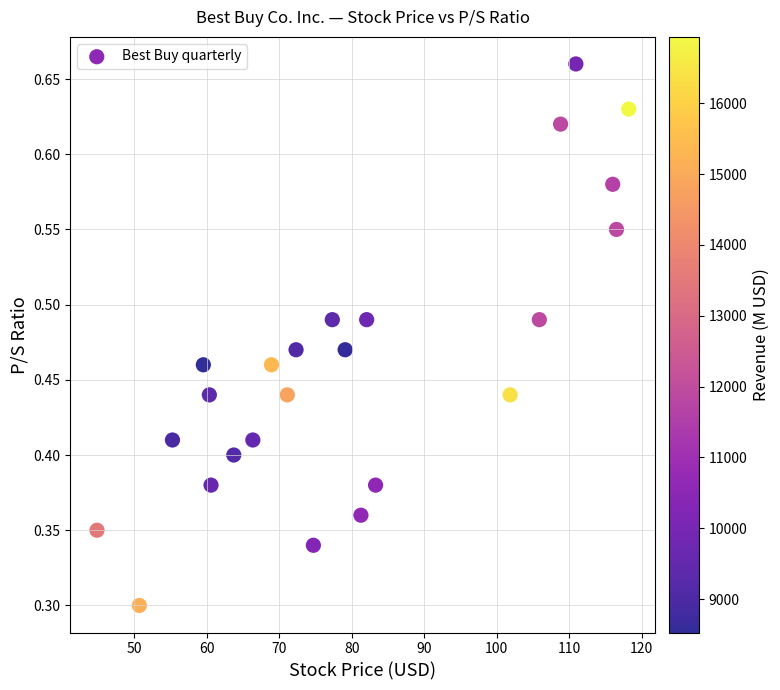

What is the range of X values (max minus min)?

73.3